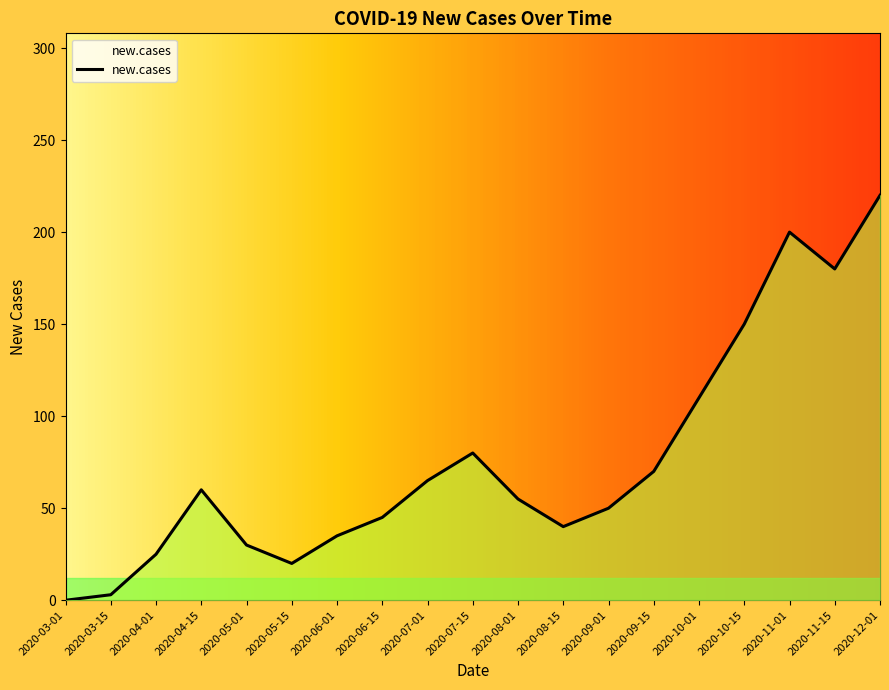

What is the average value?

76